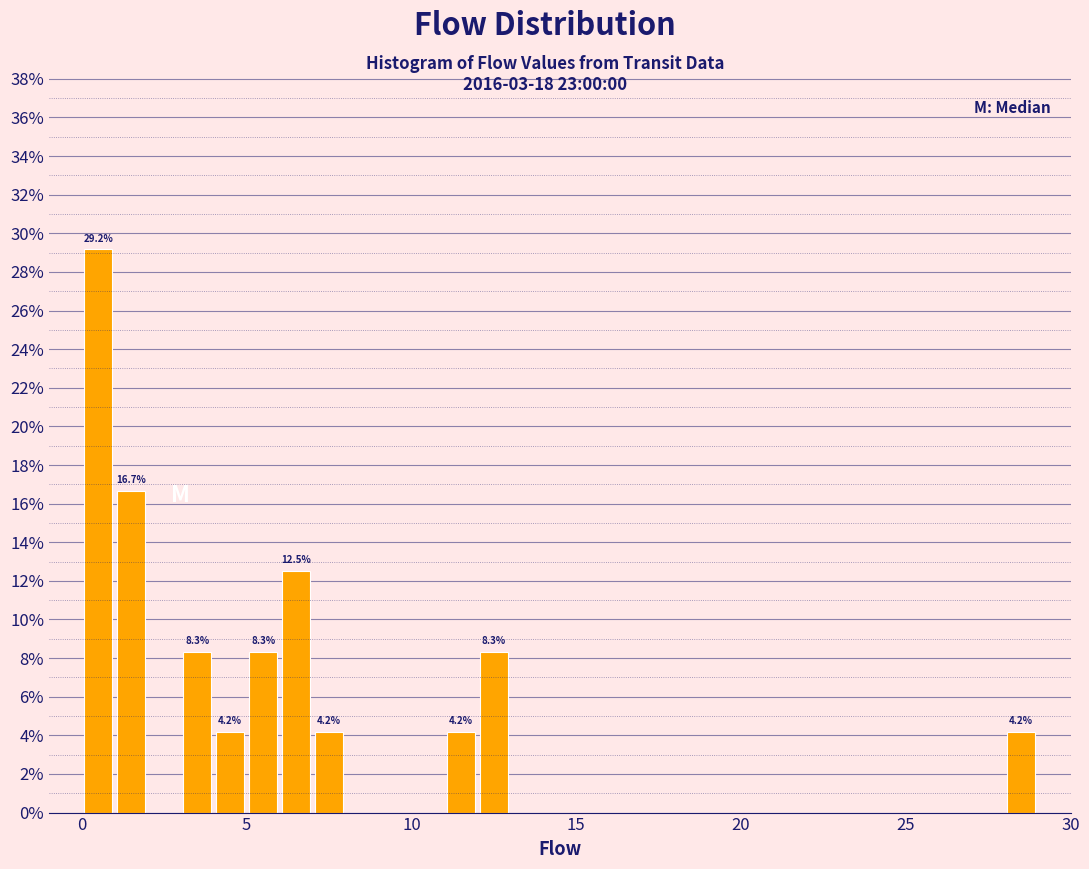

Read against the x-axis, roughly where is the centre of the tallest bar?

0.5